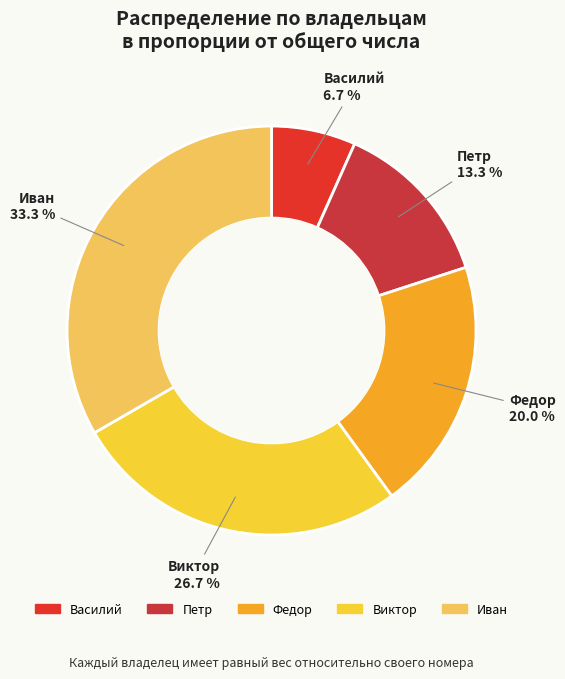

Is there any slice that represents more than half of the pie?

No